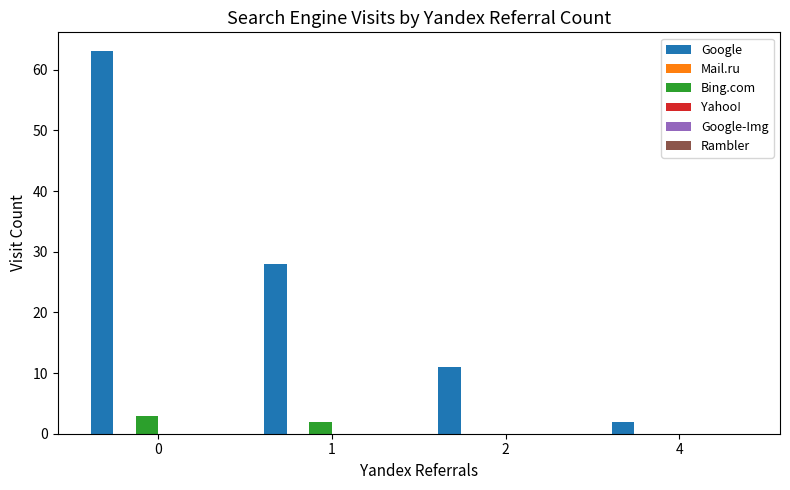

Which series changed the most between 1 and 4?

Google